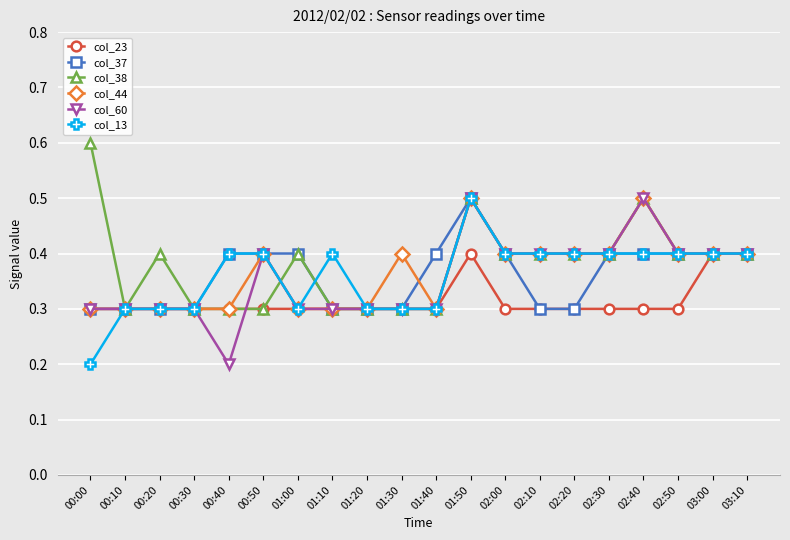

What is the label of the 2nd point from the left?

00:10